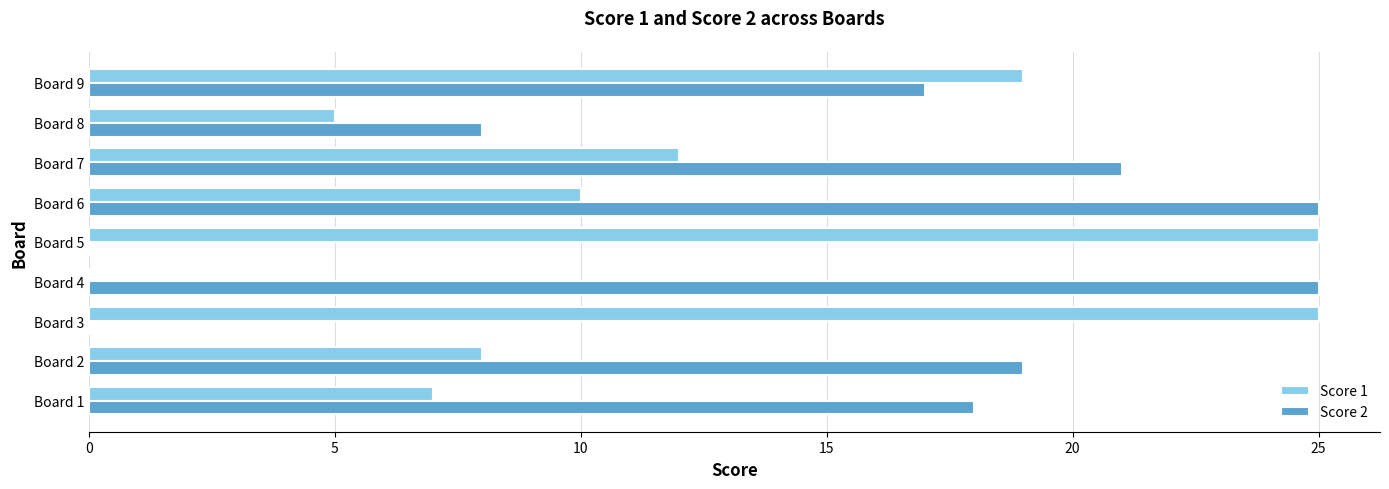

What is the sum of all Score 2 values?

133